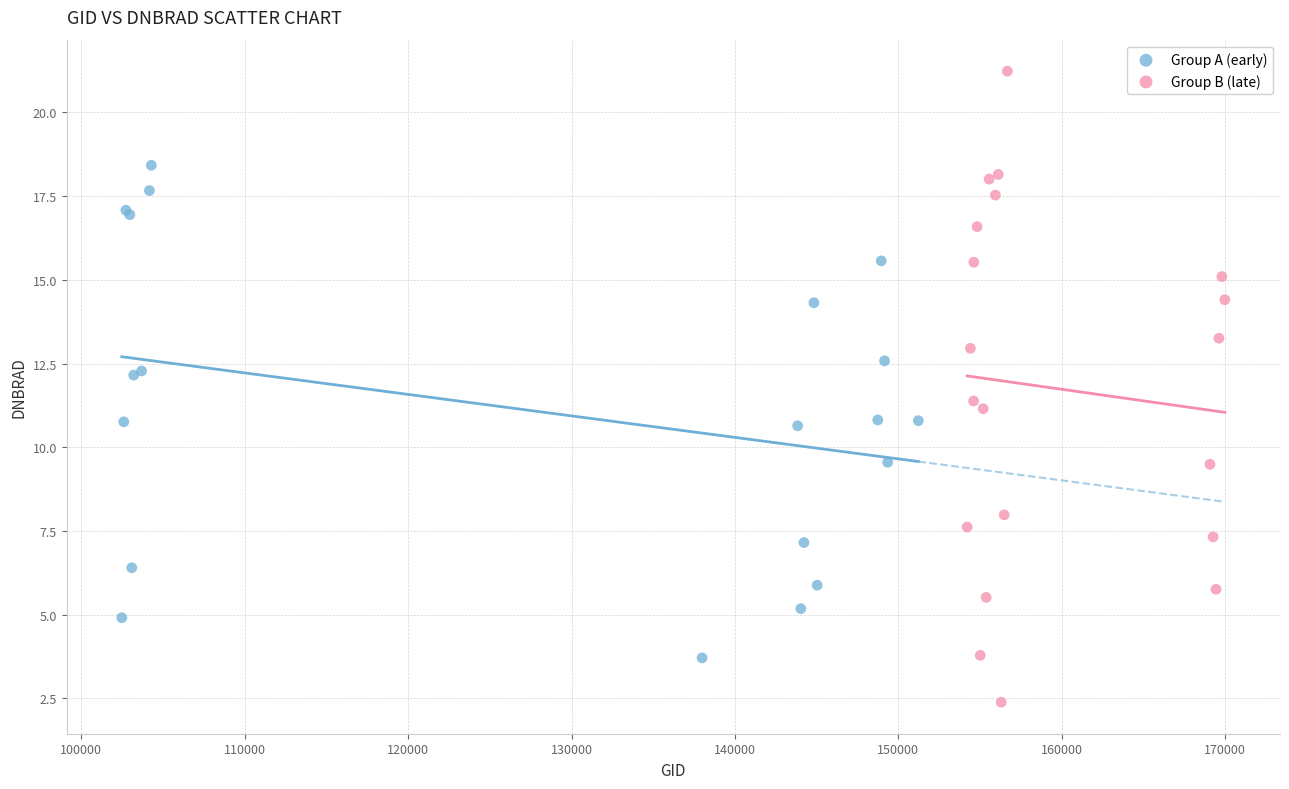

Which series has the widest spread of Y values?

Group B (late)